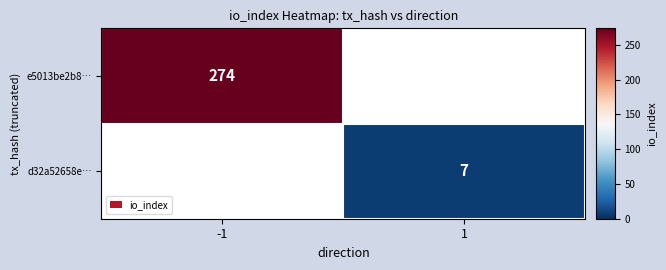

True or false: e5013be2b8… has a value of 274 at -1.

True